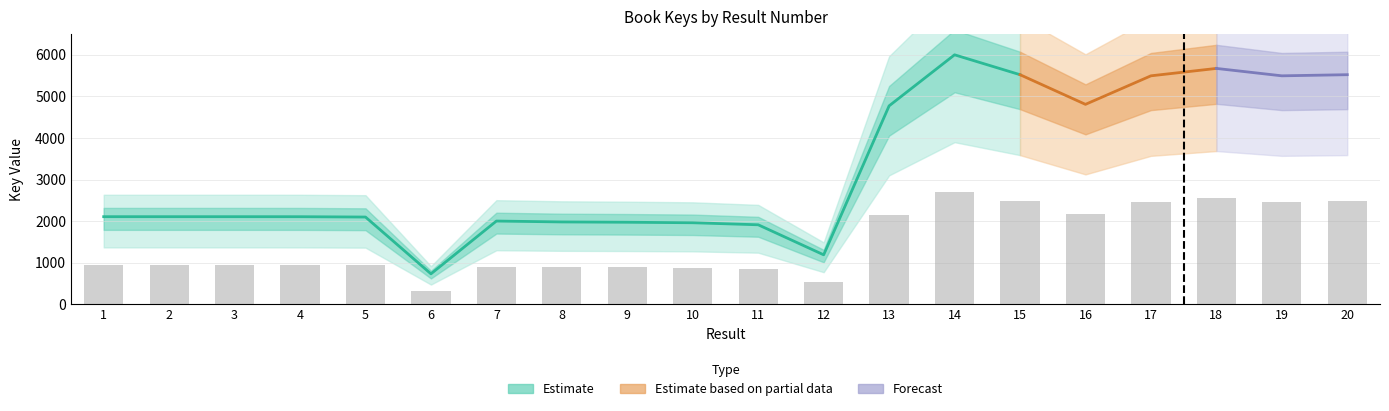

What is the value of the 1st bar from the left?

949.3